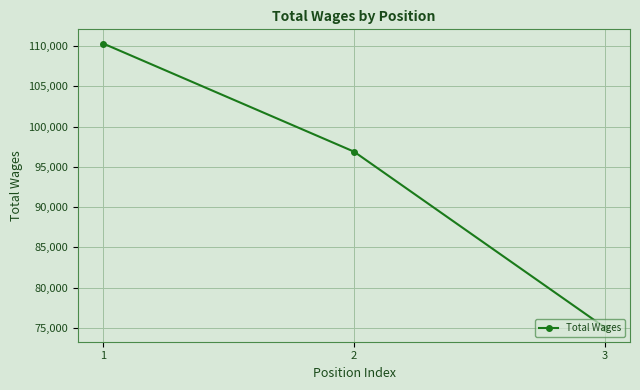

Is it true that the value at 2 is 96881?

True